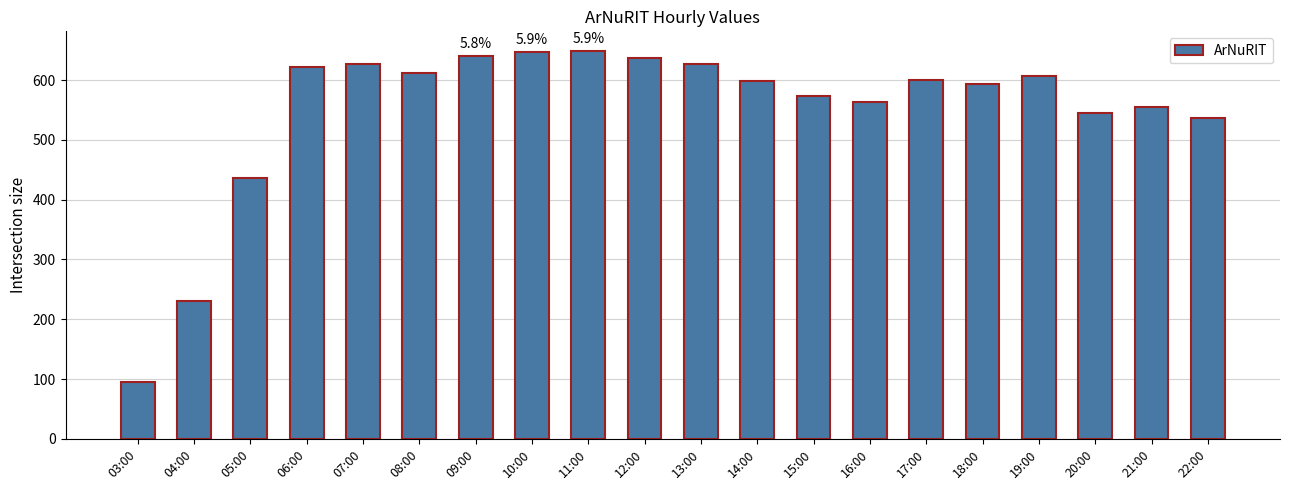

The chart shows a value of 868 at 14:00. True or false?

False